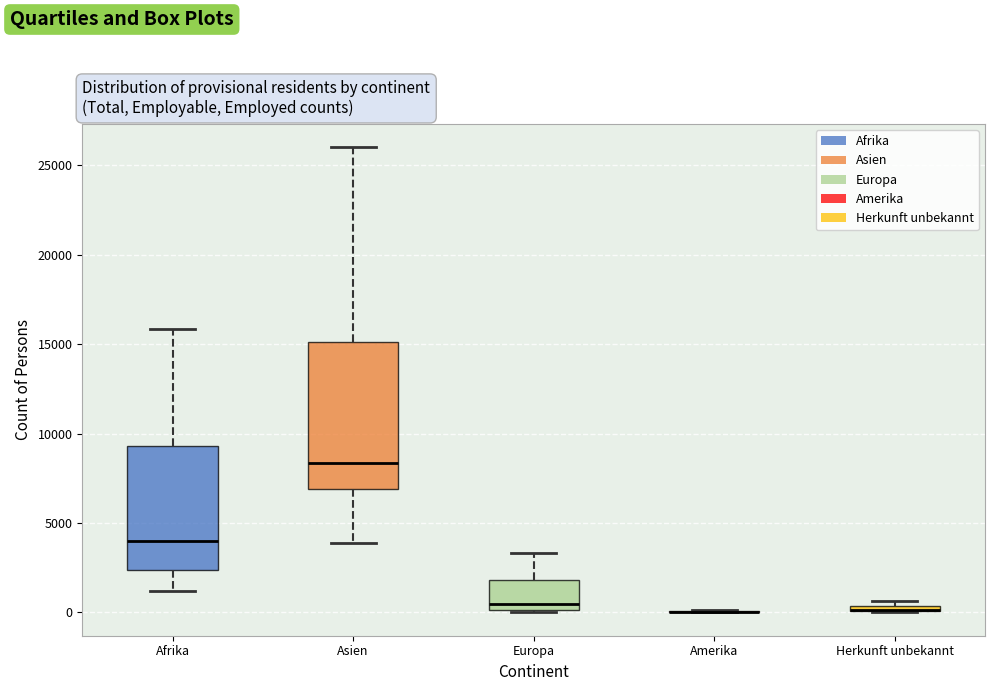

Comparing the boxes themselves (not the whiskers), which one is the tallest?

Asien